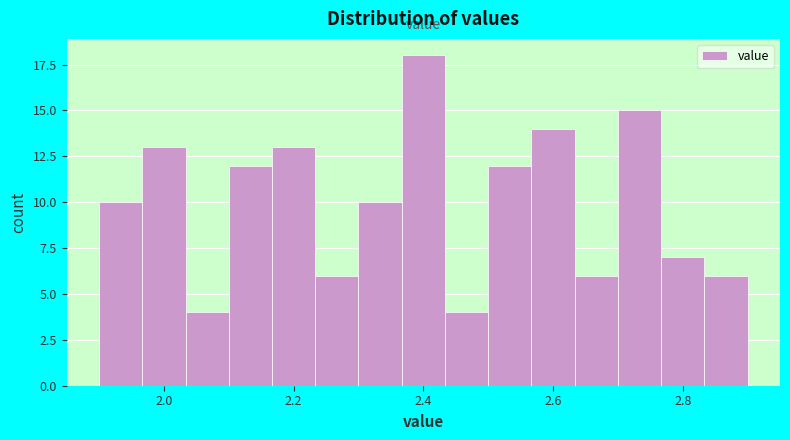

Read against the x-axis, roughly where is the centre of the tallest bar?

2.40